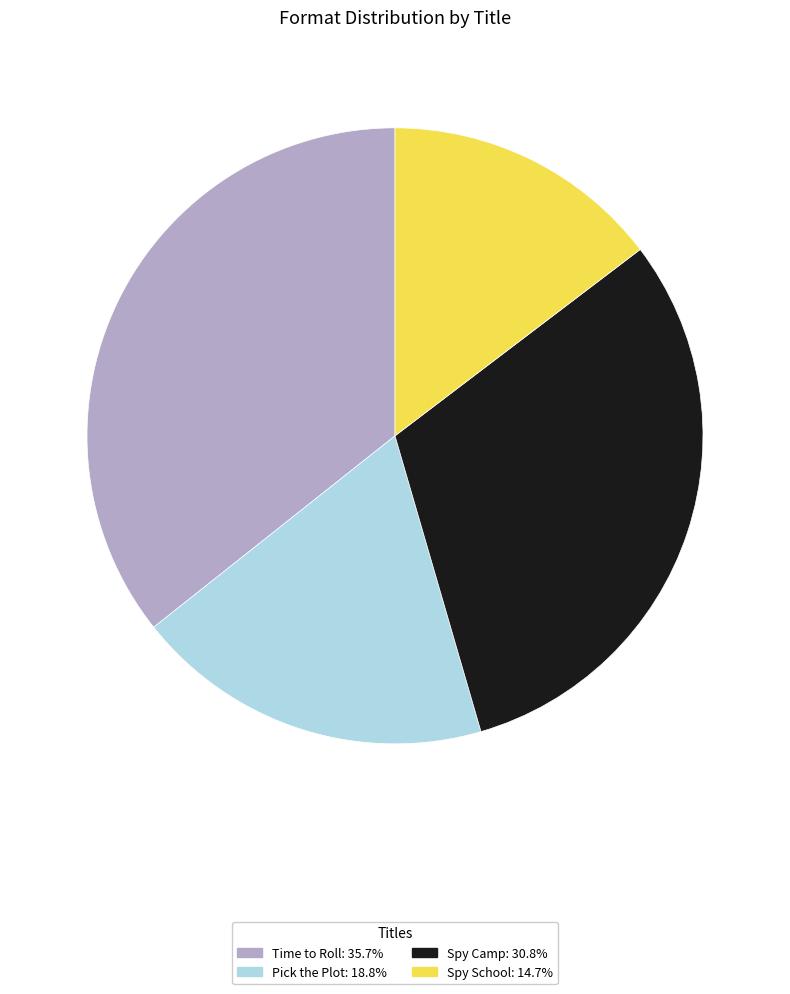

Is there a majority slice in this chart?

No